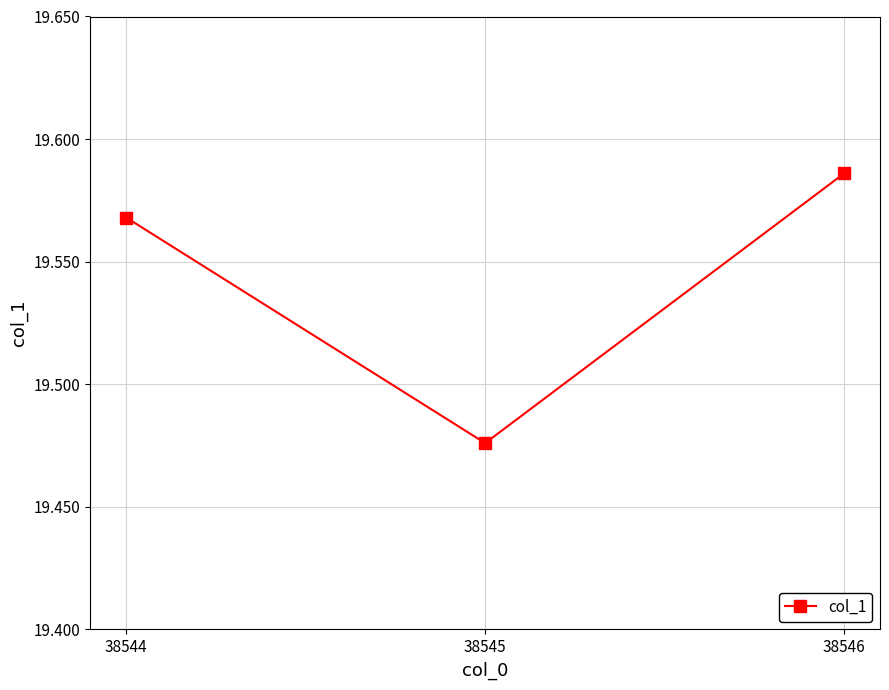

How many series are shown in this chart?

1